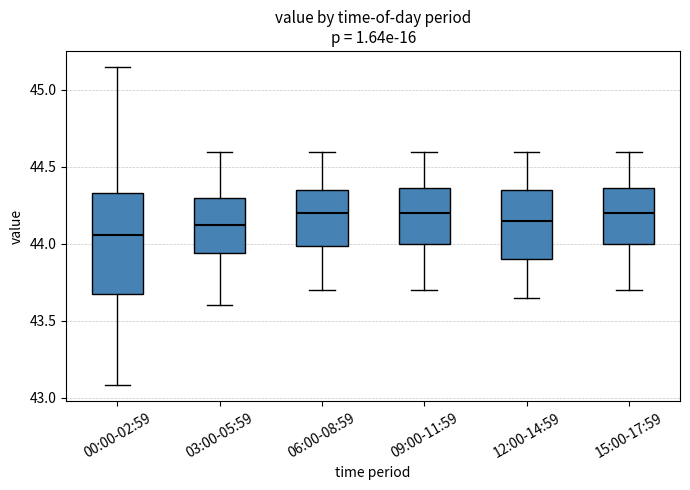

Reading left to right, read every box against the y-axis: the position of its median line, the range the box covers, and the ends of its whiskers. The values are not printed on the chart, so give them approximately, as read against the axis.

00:00-02:59: median 44.05, box 43.65 to 44.35, whiskers 43.10 to 45.15
03:00-05:59: median 44.15, box 43.95 to 44.30, whiskers 43.60 to 44.60
06:00-08:59: median 44.20, box 44.00 to 44.35, whiskers 43.70 to 44.60
09:00-11:59: median 44.20, box 44.00 to 44.35, whiskers 43.70 to 44.60
12:00-14:59: median 44.15, box 43.90 to 44.35, whiskers 43.65 to 44.60
15:00-17:59: median 44.20, box 44.00 to 44.35, whiskers 43.70 to 44.60